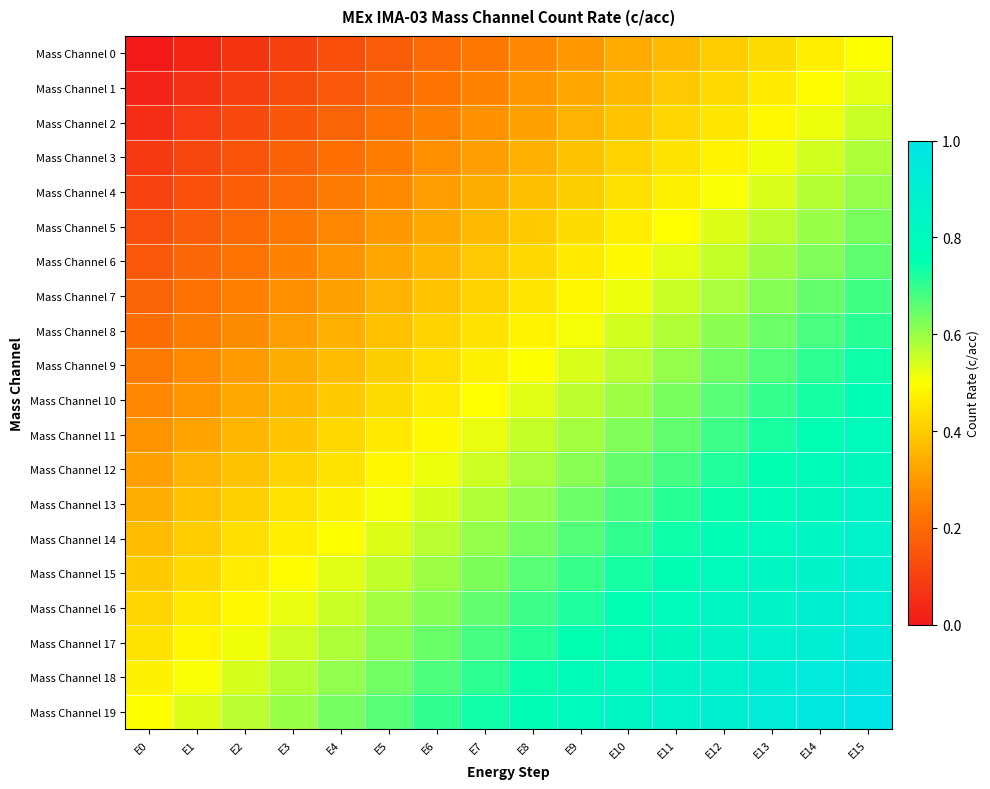

Reading left to right, extract all data points from this chart.

Mass Channel 0: E0=0.0	E1=0.0	E2=0.1	E3=0.1	E4=0.1	E5=0.2	E6=0.2	E7=0.2	E8=0.3	E9=0.3	E10=0.3	E11=0.4	E12=0.4	E13=0.4	E14=0.5	E15=0.5
Mass Channel 1: E0=0.0	E1=0.1	E2=0.1	E3=0.1	E4=0.2	E5=0.2	E6=0.2	E7=0.3	E8=0.3	E9=0.3	E10=0.4	E11=0.4	E12=0.4	E13=0.5	E14=0.5	E15=0.5
Mass Channel 2: E0=0.1	E1=0.1	E2=0.1	E3=0.2	E4=0.2	E5=0.2	E6=0.3	E7=0.3	E8=0.3	E9=0.4	E10=0.4	E11=0.4	E12=0.5	E13=0.5	E14=0.5	E15=0.6
Mass Channel 3: E0=0.1	E1=0.1	E2=0.1	E3=0.2	E4=0.2	E5=0.2	E6=0.3	E7=0.3	E8=0.3	E9=0.4	E10=0.4	E11=0.4	E12=0.5	E13=0.5	E14=0.5	E15=0.6
Mass Channel 4: E0=0.1	E1=0.1	E2=0.2	E3=0.2	E4=0.2	E5=0.3	E6=0.3	E7=0.3	E8=0.4	E9=0.4	E10=0.4	E11=0.5	E12=0.5	E13=0.5	E14=0.6	E15=0.6
Mass Channel 5: E0=0.1	E1=0.2	E2=0.2	E3=0.2	E4=0.3	E5=0.3	E6=0.3	E7=0.4	E8=0.4	E9=0.4	E10=0.5	E11=0.5	E12=0.5	E13=0.6	E14=0.6	E15=0.6
Mass Channel 6: E0=0.2	E1=0.2	E2=0.2	E3=0.3	E4=0.3	E5=0.3	E6=0.4	E7=0.4	E8=0.4	E9=0.5	E10=0.5	E11=0.5	E12=0.6	E13=0.6	E14=0.6	E15=0.7
Mass Channel 7: E0=0.2	E1=0.2	E2=0.3	E3=0.3	E4=0.3	E5=0.4	E6=0.4	E7=0.4	E8=0.5	E9=0.5	E10=0.5	E11=0.6	E12=0.6	E13=0.6	E14=0.7	E15=0.7
Mass Channel 8: E0=0.2	E1=0.2	E2=0.3	E3=0.3	E4=0.3	E5=0.4	E6=0.4	E7=0.4	E8=0.5	E9=0.5	E10=0.5	E11=0.6	E12=0.6	E13=0.6	E14=0.7	E15=0.7
Mass Channel 9: E0=0.2	E1=0.3	E2=0.3	E3=0.3	E4=0.4	E5=0.4	E6=0.4	E7=0.5	E8=0.5	E9=0.5	E10=0.6	E11=0.6	E12=0.6	E13=0.7	E14=0.7	E15=0.7
Mass Channel 10: E0=0.3	E1=0.3	E2=0.3	E3=0.4	E4=0.4	E5=0.4	E6=0.5	E7=0.5	E8=0.5	E9=0.6	E10=0.6	E11=0.6	E12=0.7	E13=0.7	E14=0.7	E15=0.8
Mass Channel 11: E0=0.3	E1=0.3	E2=0.4	E3=0.4	E4=0.4	E5=0.5	E6=0.5	E7=0.5	E8=0.6	E9=0.6	E10=0.6	E11=0.7	E12=0.7	E13=0.7	E14=0.8	E15=0.8
Mass Channel 12: E0=0.3	E1=0.3	E2=0.4	E3=0.4	E4=0.4	E5=0.5	E6=0.5	E7=0.5	E8=0.6	E9=0.6	E10=0.6	E11=0.7	E12=0.7	E13=0.7	E14=0.8	E15=0.8
Mass Channel 13: E0=0.3	E1=0.4	E2=0.4	E3=0.4	E4=0.5	E5=0.5	E6=0.5	E7=0.6	E8=0.6	E9=0.6	E10=0.7	E11=0.7	E12=0.7	E13=0.8	E14=0.8	E15=0.8
Mass Channel 14: E0=0.4	E1=0.4	E2=0.4	E3=0.5	E4=0.5	E5=0.5	E6=0.6	E7=0.6	E8=0.6	E9=0.7	E10=0.7	E11=0.7	E12=0.8	E13=0.8	E14=0.8	E15=0.9
Mass Channel 15: E0=0.4	E1=0.4	E2=0.5	E3=0.5	E4=0.5	E5=0.6	E6=0.6	E7=0.6	E8=0.7	E9=0.7	E10=0.7	E11=0.8	E12=0.8	E13=0.8	E14=0.9	E15=0.9
Mass Channel 16: E0=0.4	E1=0.5	E2=0.5	E3=0.5	E4=0.6	E5=0.6	E6=0.6	E7=0.7	E8=0.7	E9=0.7	E10=0.8	E11=0.8	E12=0.8	E13=0.9	E14=0.9	E15=0.9
Mass Channel 17: E0=0.4	E1=0.5	E2=0.5	E3=0.5	E4=0.6	E5=0.6	E6=0.6	E7=0.7	E8=0.7	E9=0.7	E10=0.8	E11=0.8	E12=0.8	E13=0.9	E14=0.9	E15=0.9
Mass Channel 18: E0=0.5	E1=0.5	E2=0.5	E3=0.6	E4=0.6	E5=0.6	E6=0.7	E7=0.7	E8=0.7	E9=0.8	E10=0.8	E11=0.8	E12=0.9	E13=0.9	E14=0.9	E15=1.0
Mass Channel 19: E0=0.5	E1=0.5	E2=0.6	E3=0.6	E4=0.6	E5=0.7	E6=0.7	E7=0.7	E8=0.8	E9=0.8	E10=0.8	E11=0.9	E12=0.9	E13=0.9	E14=1.0	E15=1.0